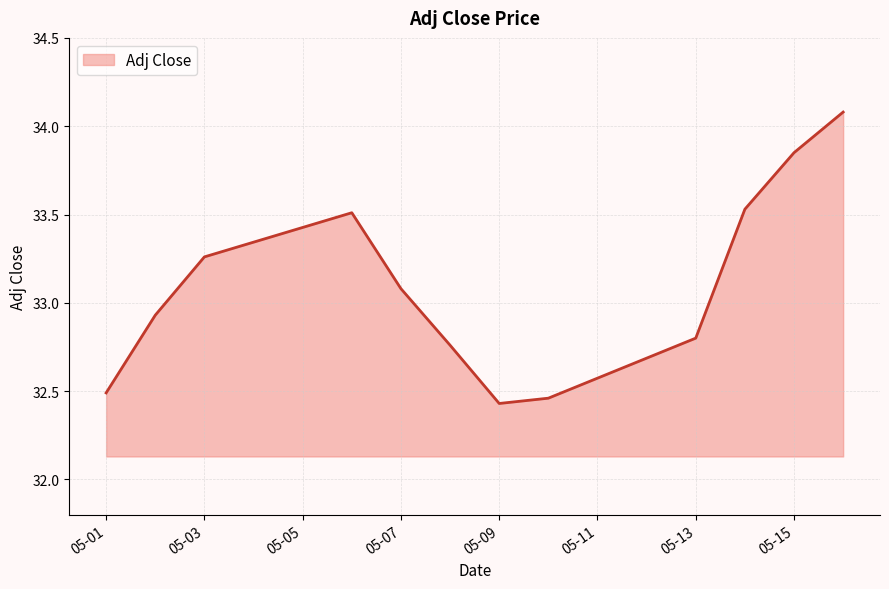

What is the greatest value displayed?

34.1